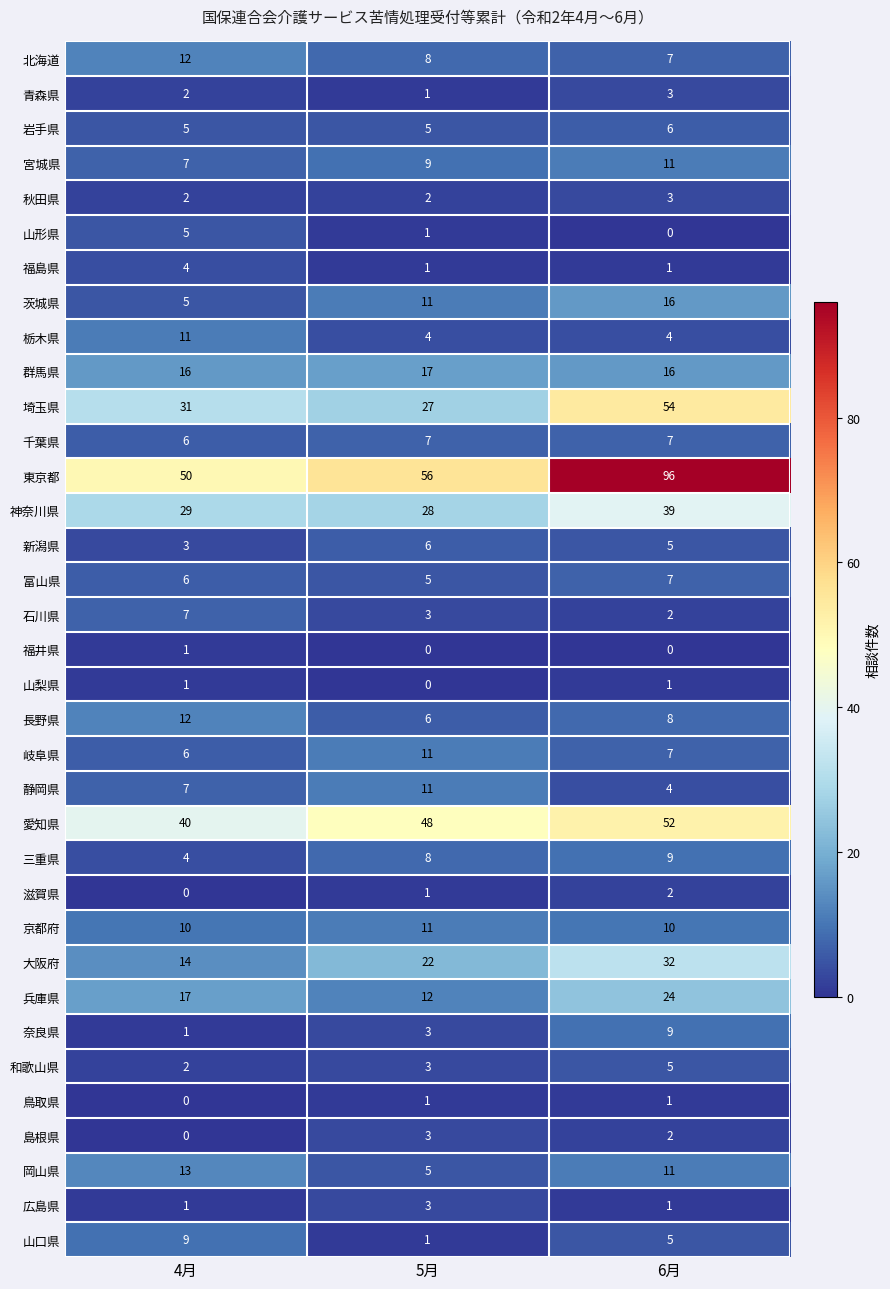

What is the maximum value for 埼玉県?

54